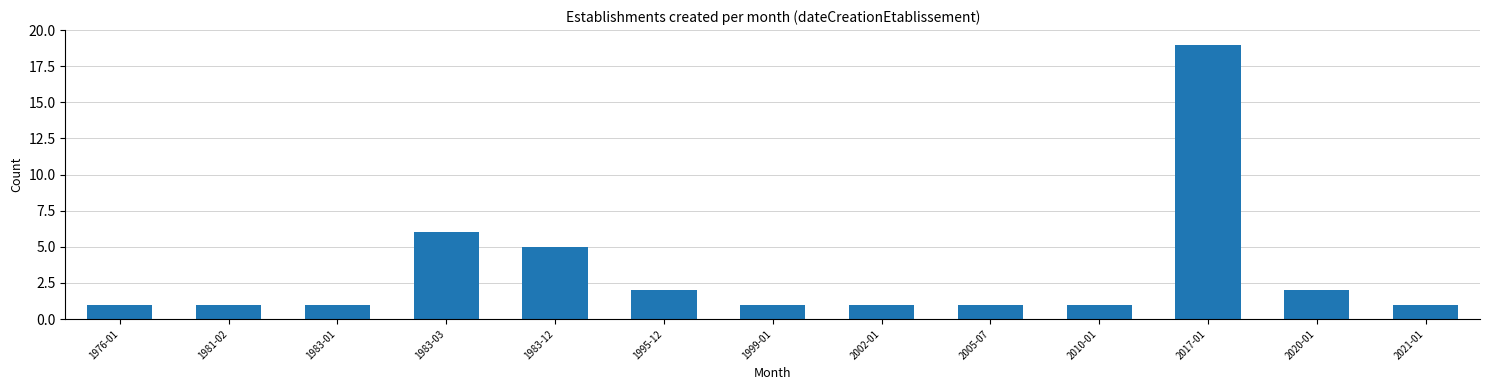

Reading left to right, transcribe all the data shown in this chart.

1976-01=1	1981-02=1	1983-01=1	1983-03=6	1983-12=5	1995-12=2	1999-01=1	2002-01=1	2005-07=1	2010-01=1	2017-01=19	2020-01=2	2021-01=1